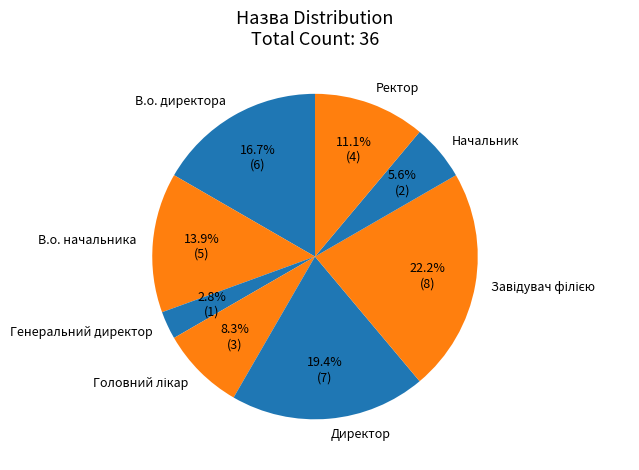

Does any single category account for the majority?

No